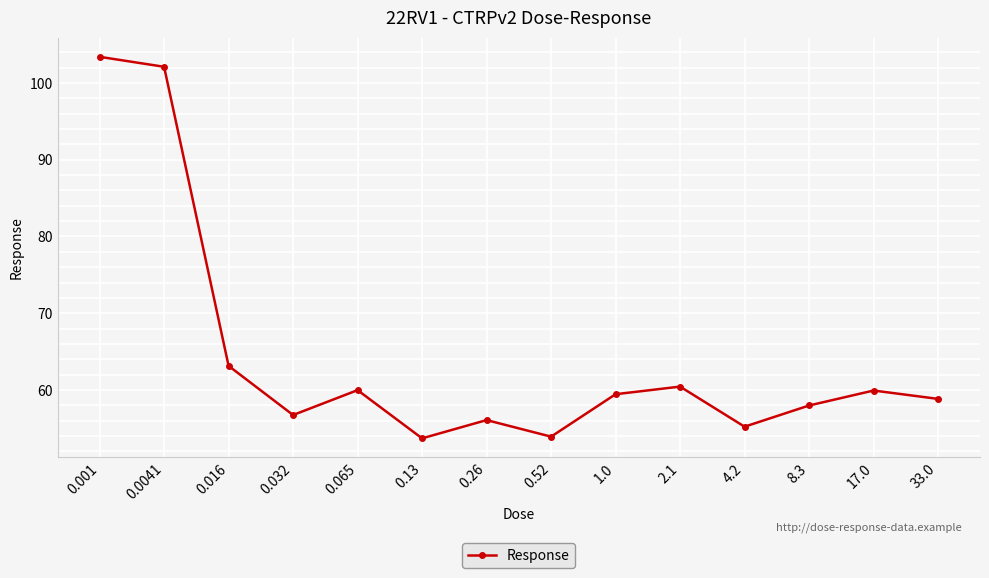

At which category does the data reach its first local valley?

0.032